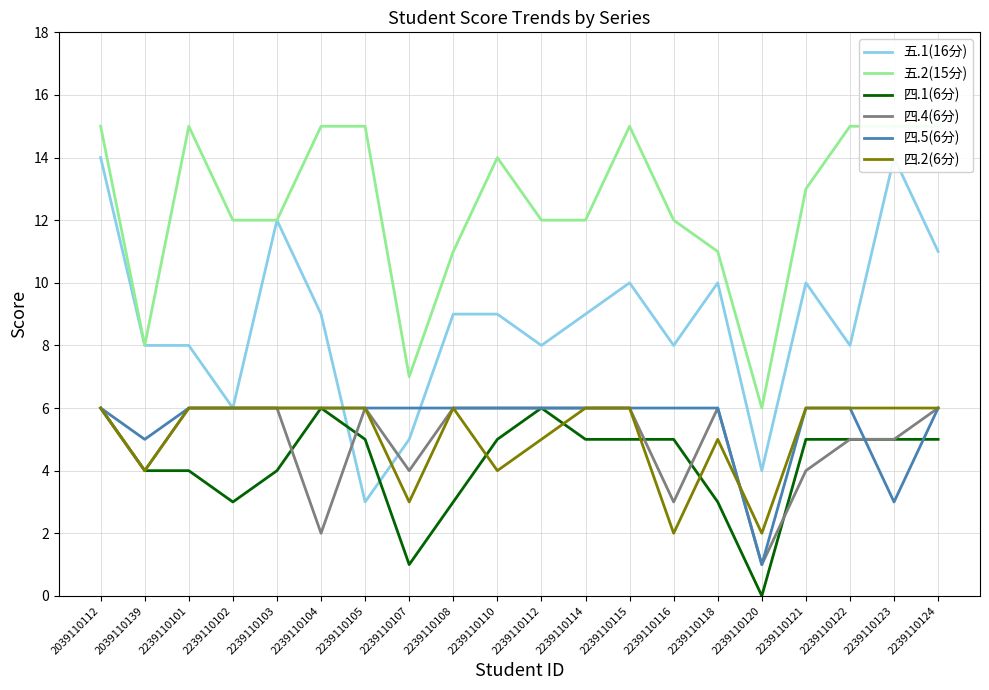

What value does the 四.1(6分) series have at 2239110107?

1